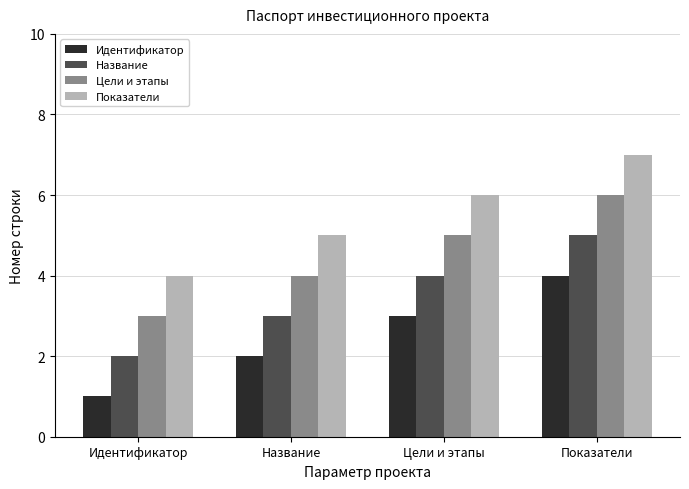

The Название series shows 1 at Идентификатор. True or false?

False